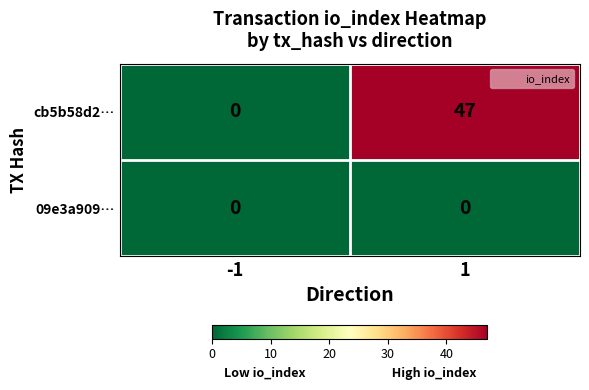

Count the number of data series in this chart.

2